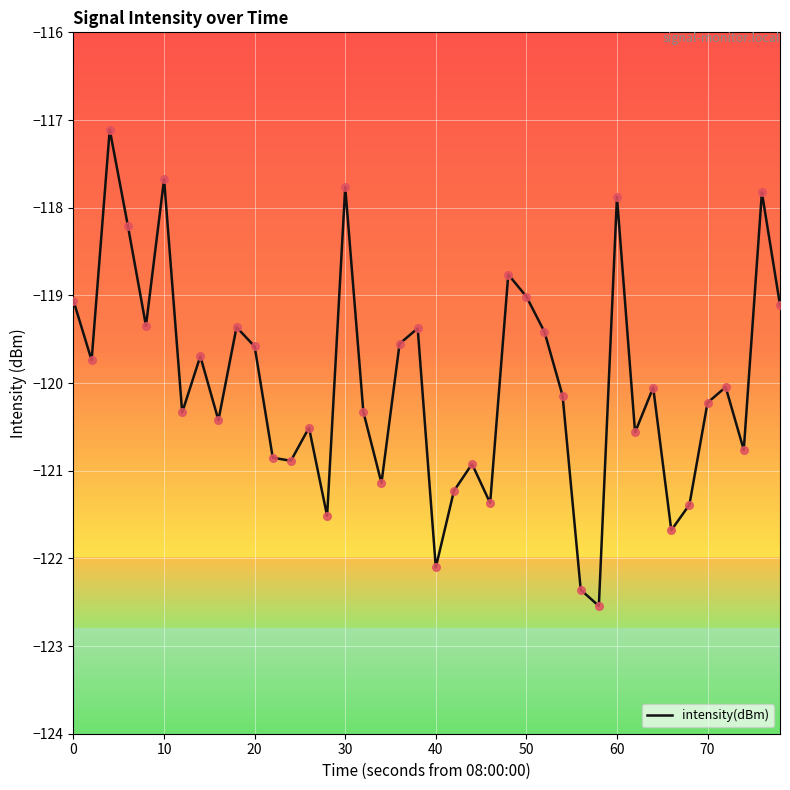

What is the smallest value displayed?

-122.5